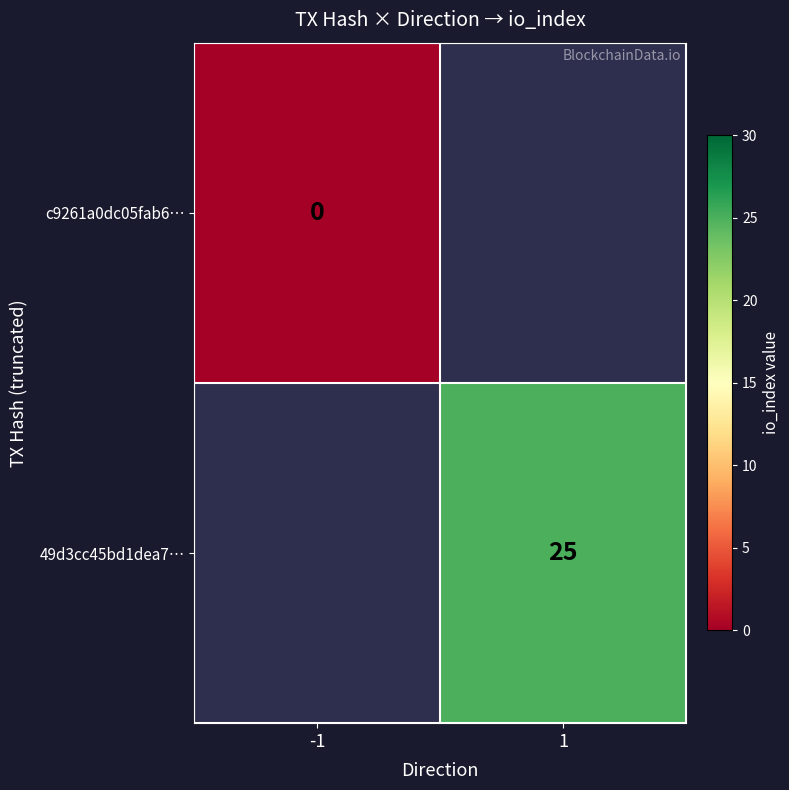

Is the value of c9261a0dc05fab6… at -1 greater than the value of 49d3cc45bd1dea7… at 1?

No